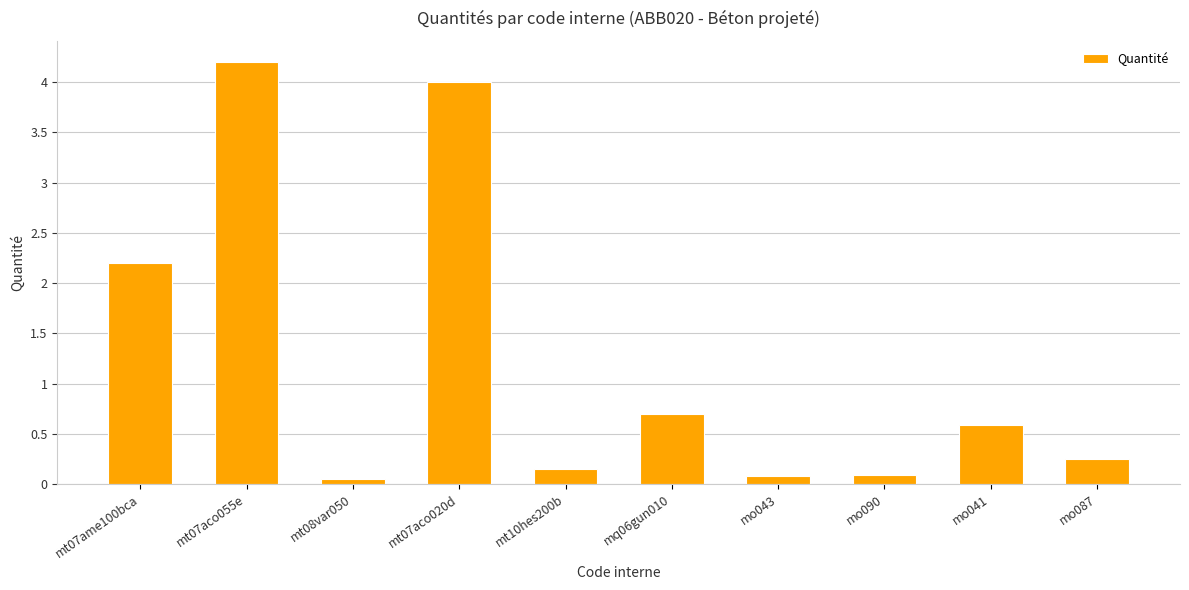

The chart shows a value of 2.3 at mt07aco055e. True or false?

False